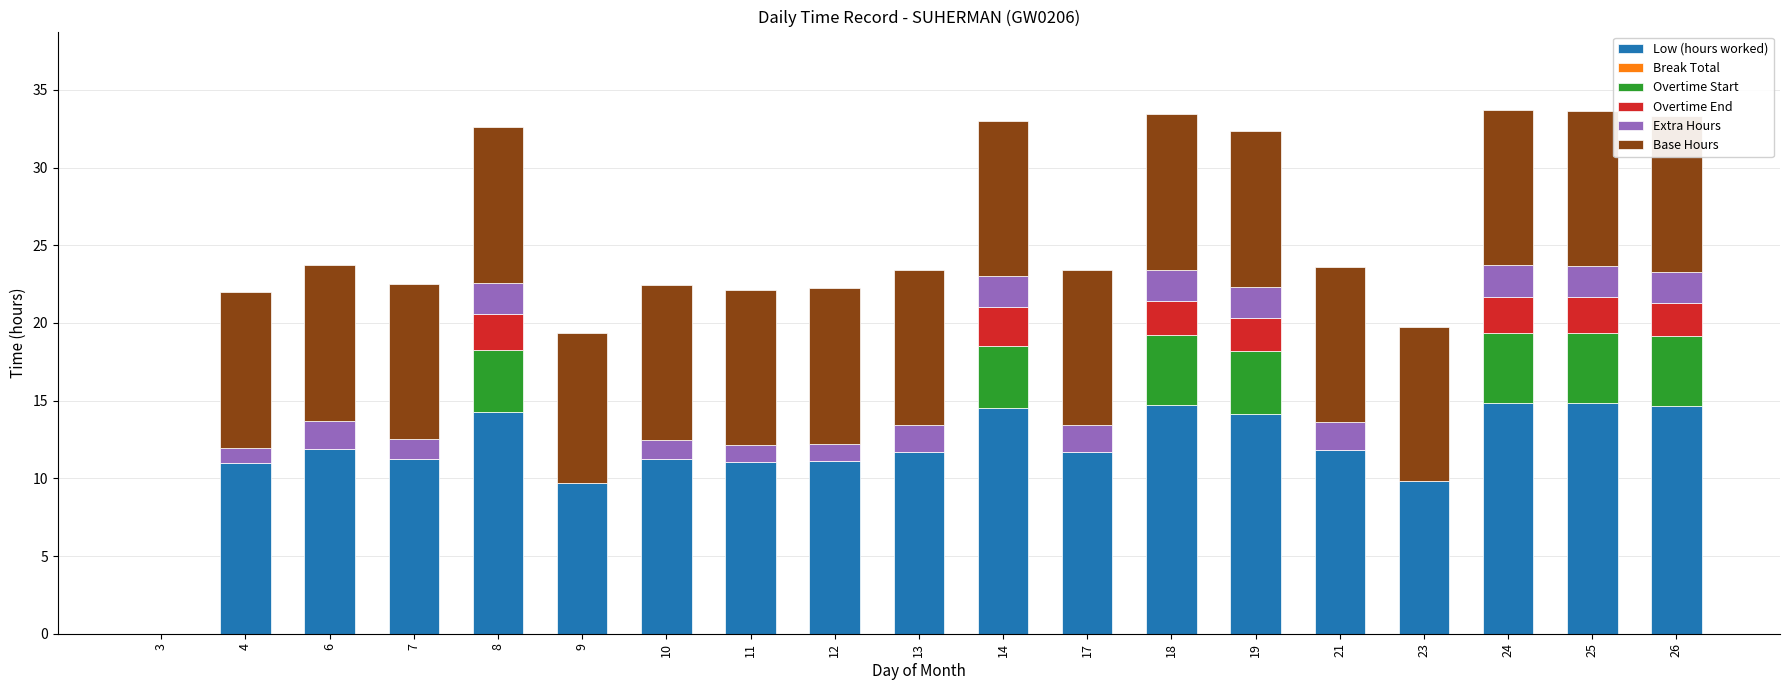

Between 6 and 7, which series saw the biggest shift?

Extra Hours